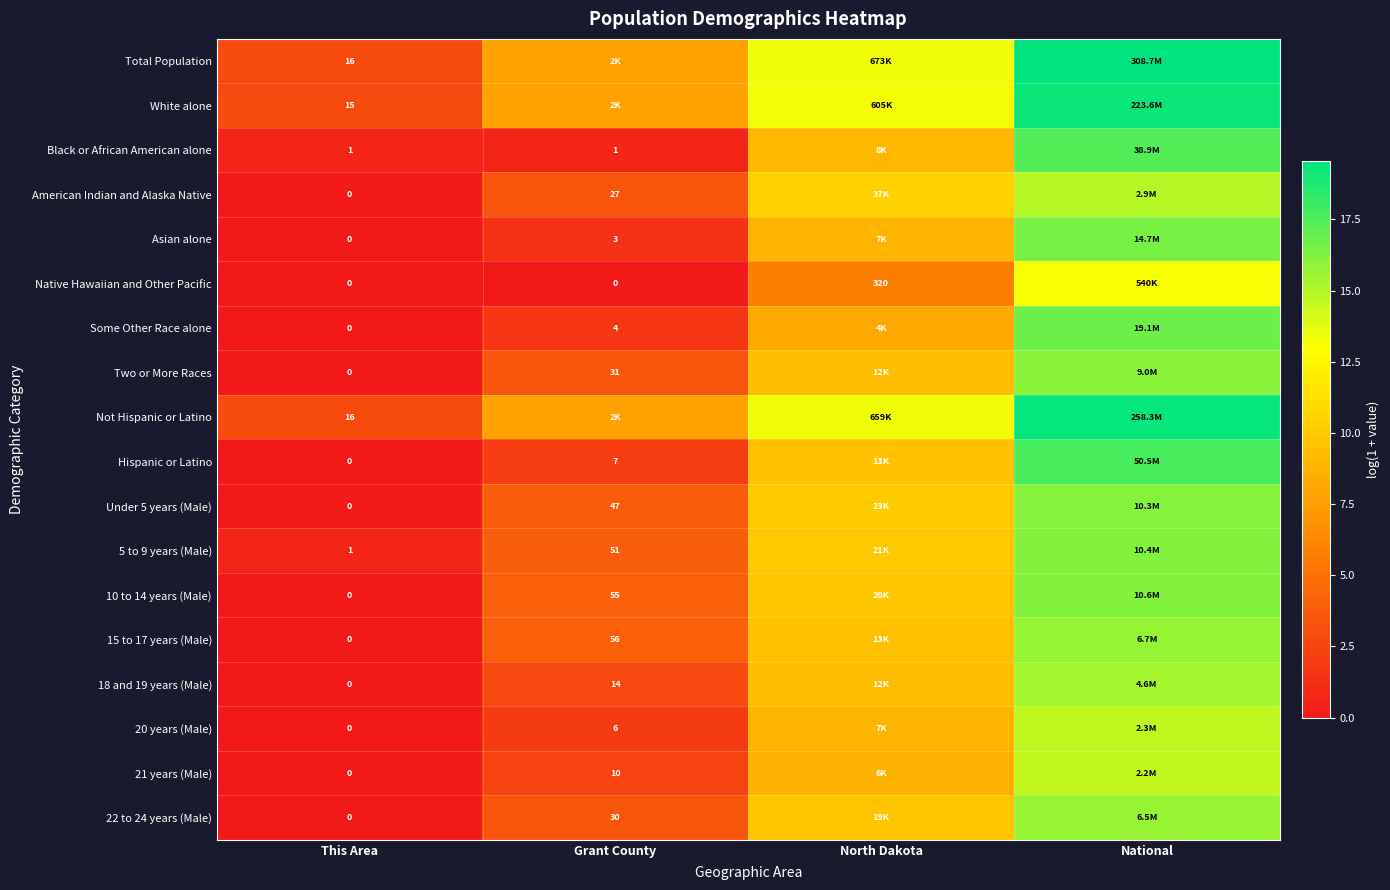

Rank the series by their maximum value, from highest to lowest.

Total Population, Not Hispanic or Latino, White alone, Hispanic or Latino, Black or African American alone, Some Other Race alone, Asian alone, 10 to 14 years (Male), 5 to 9 years (Male), Under 5 years (Male), Two or More Races, 15 to 17 years (Male), 22 to 24 years (Male), 18 and 19 years (Male), American Indian and Alaska Native, 20 years (Male), 21 years (Male), Native Hawaiian and Other Pacific